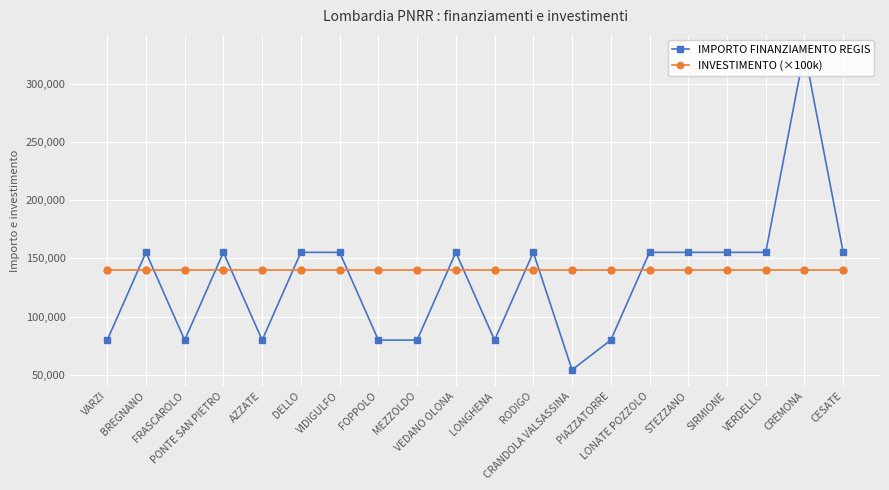

What is the average value of the INVESTIMENTO (×100k) series?

140000